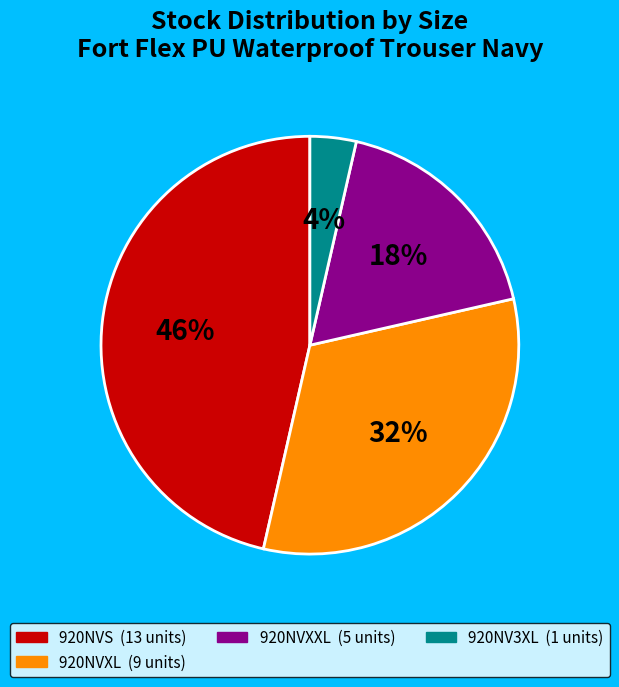

Is there any slice that represents more than half of the pie?

No